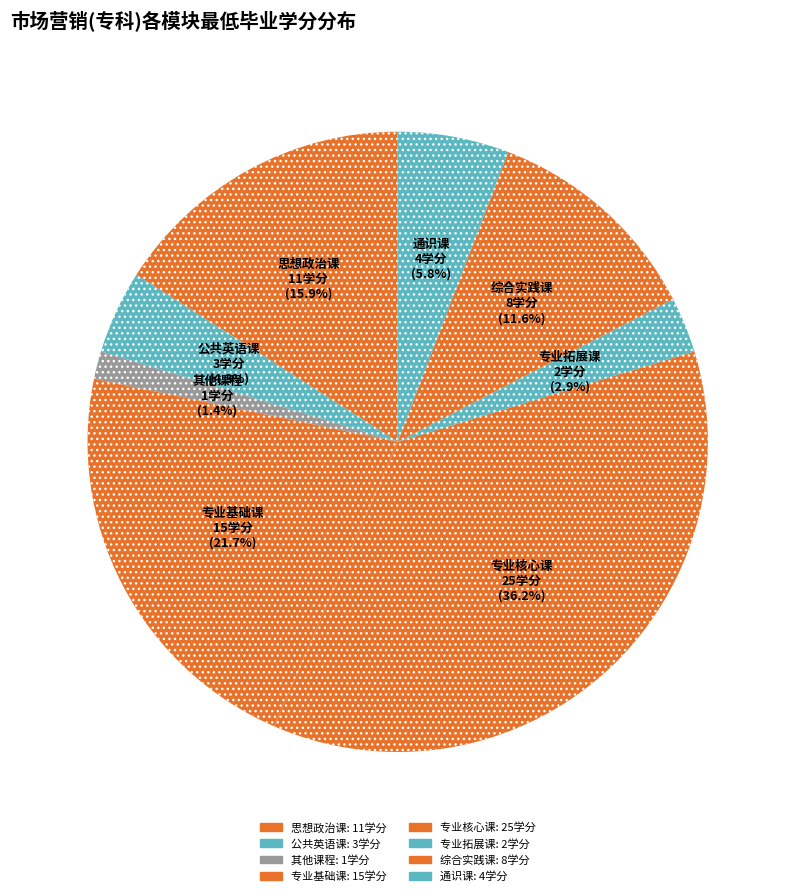

How many slices are in this pie chart?

8